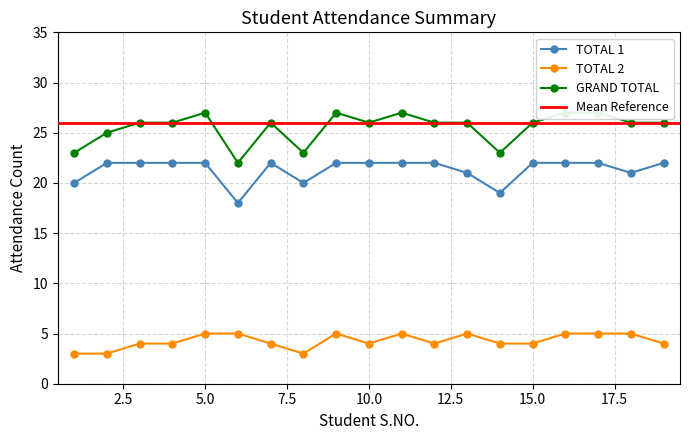

Between 19 and 1, which is larger?

19